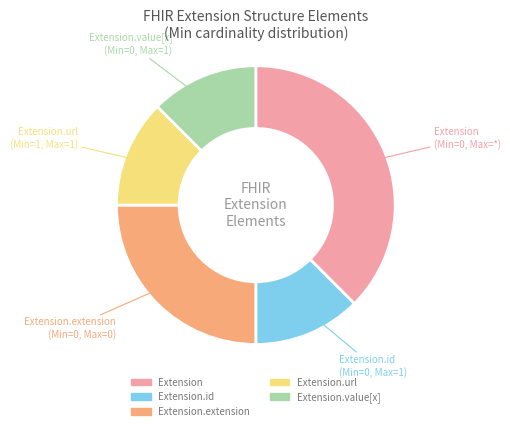

Is there any slice that represents more than half of the pie?

No